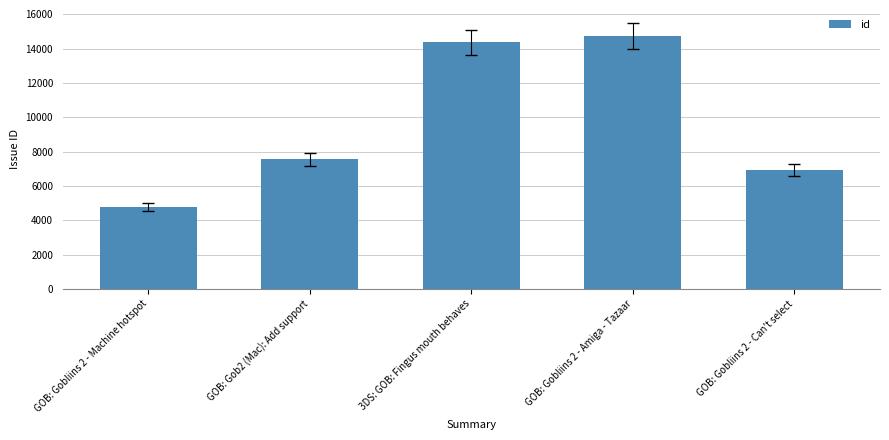

Reading left to right, list all the values displayed in this chart.

4775	7554	14365	14735	6953